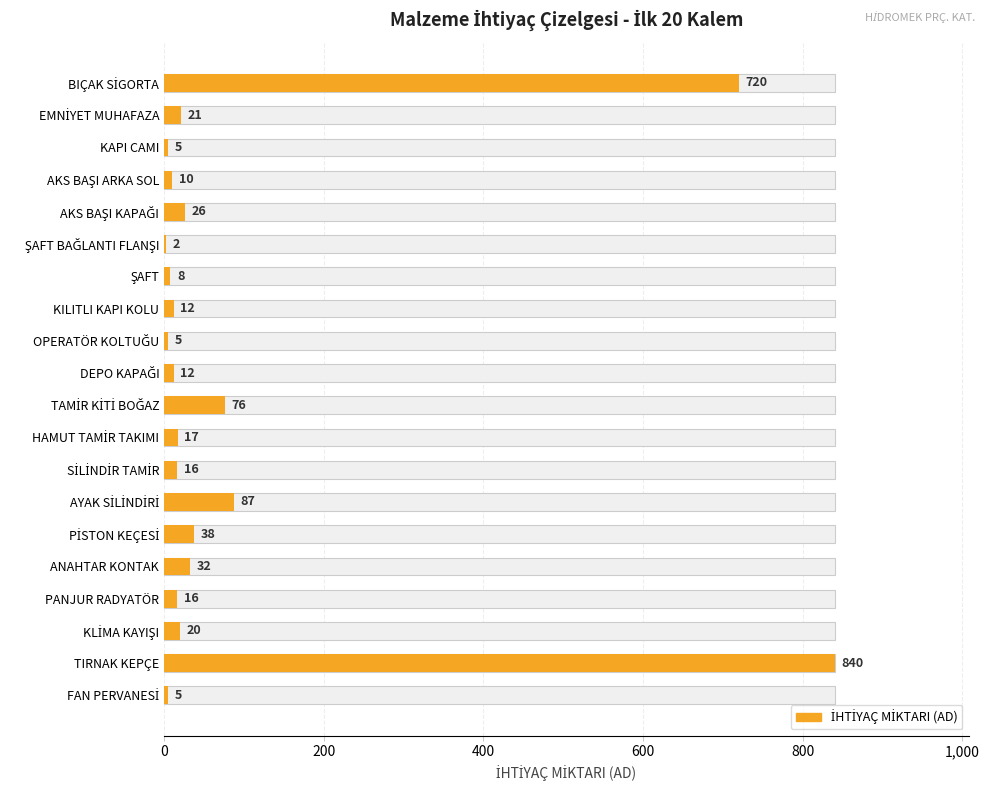

How many data points are less than 17?

10